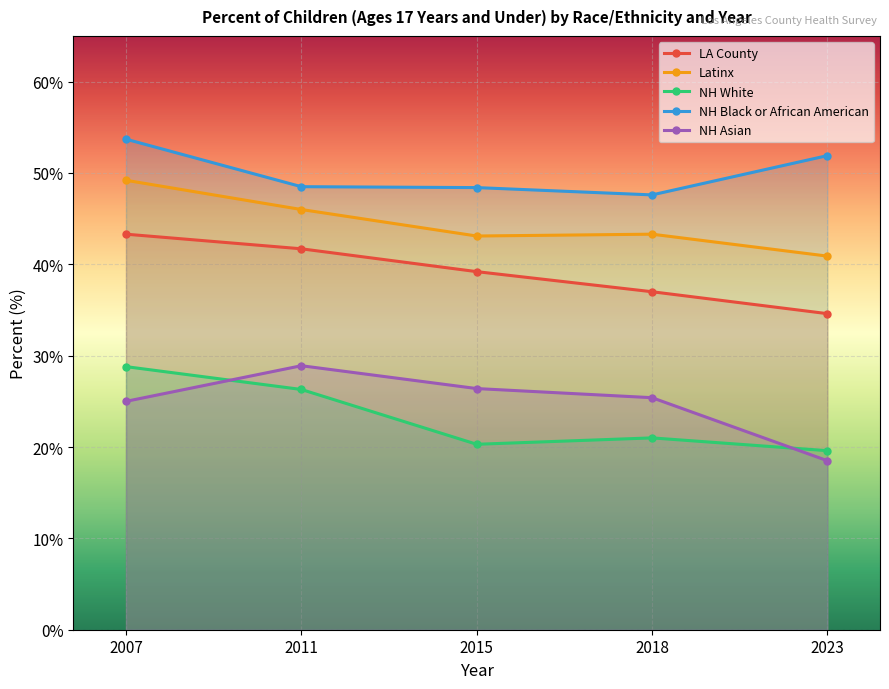

Reading left to right, extract all data points from this chart.

LA County: 43.3	41.7	39.2	37.0	34.6
Latinx: 49.2	46.0	43.1	43.3	40.9
NH White: 28.8	26.3	20.3	21.0	19.6
NH Black or African American: 53.7	48.5	48.4	47.6	51.9
NH Asian: 25.0	28.9	26.4	25.4	18.5